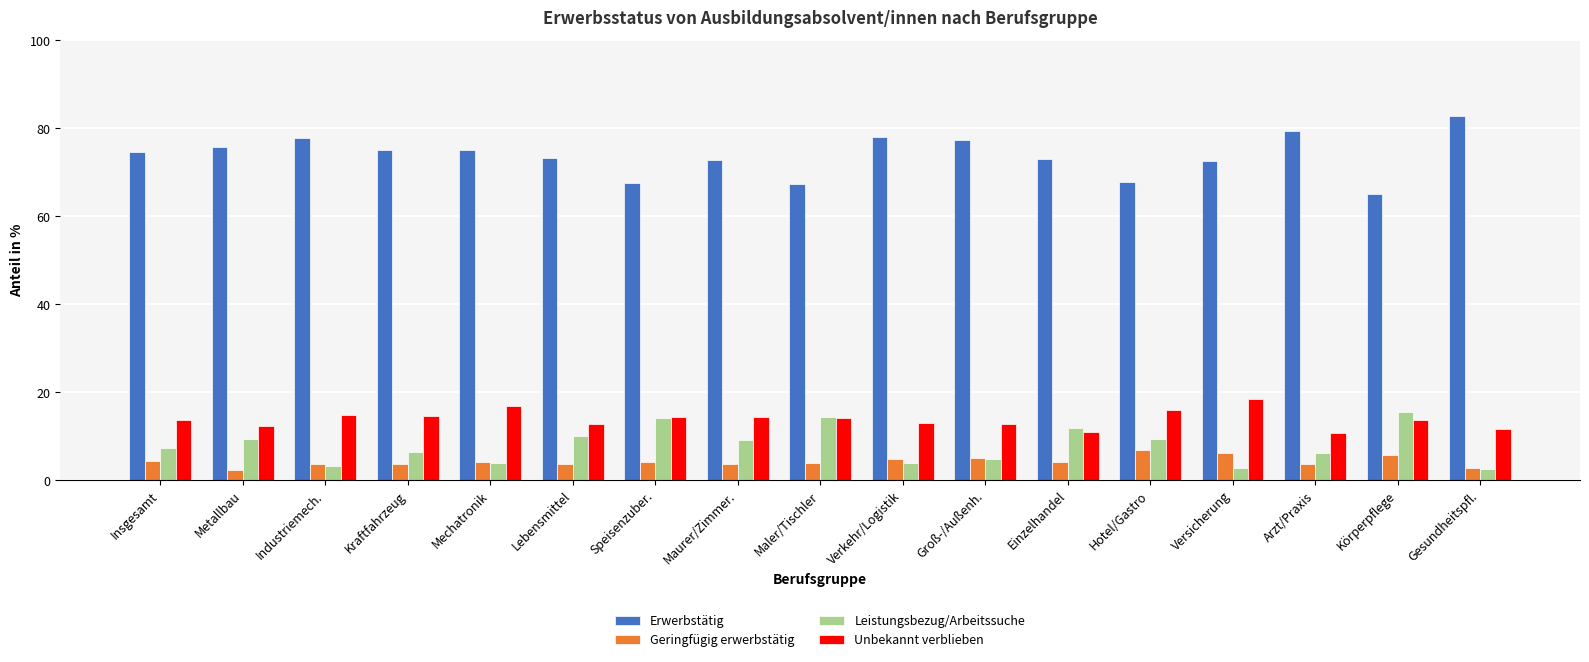

Is the value of Leistungsbezug/Arbeitssuche at Gesundheitspfl. greater than the value of Erwerbstätig at Hotel/Gastro?

No